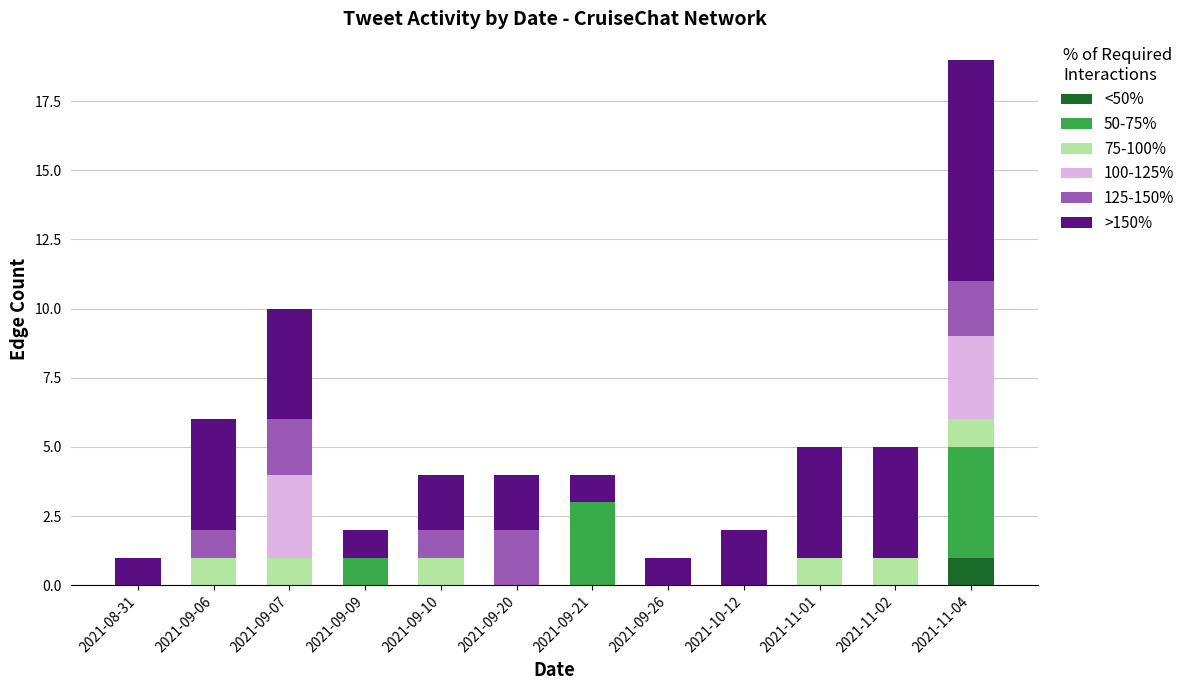

How many categories are shown in the chart?

12